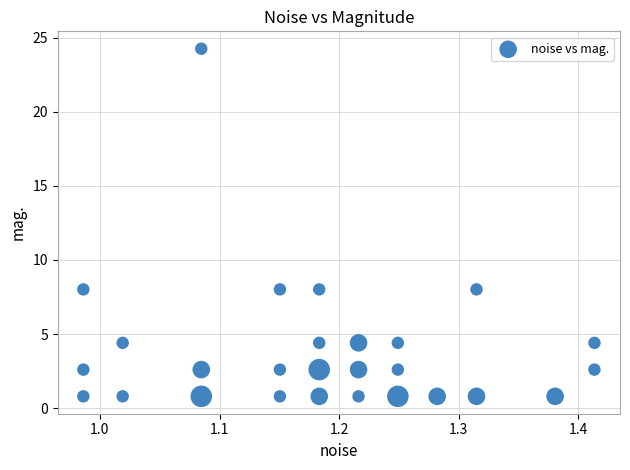

What is the range of X values (max minus min)?

0.4